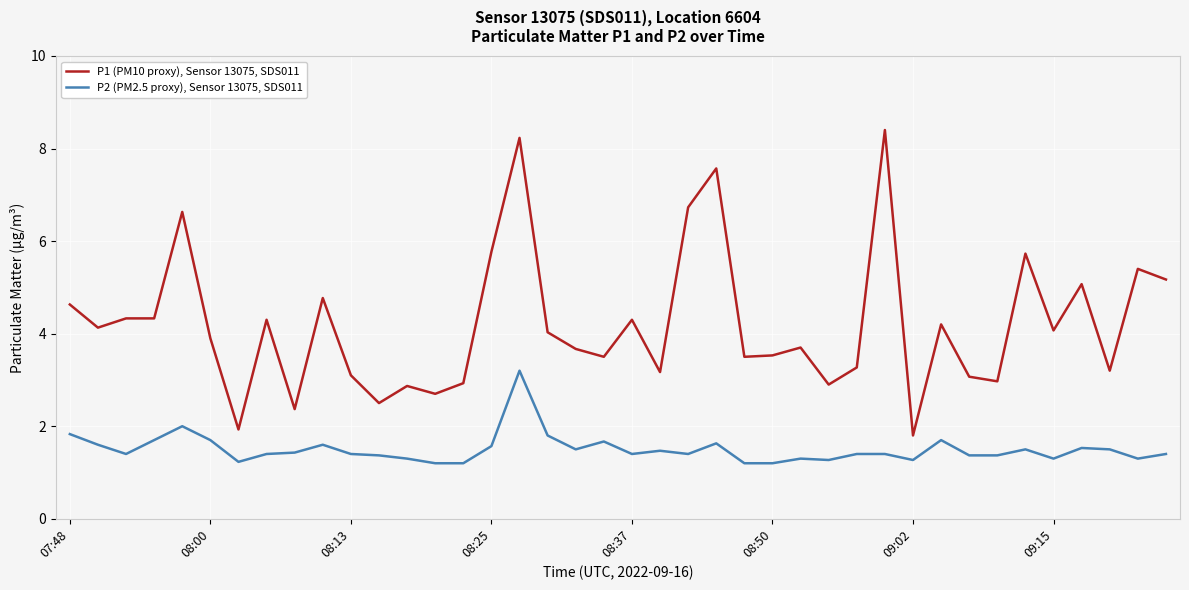

Which series has the largest range (max minus min)?

P1 (PM10 proxy), Sensor 13075, SDS011